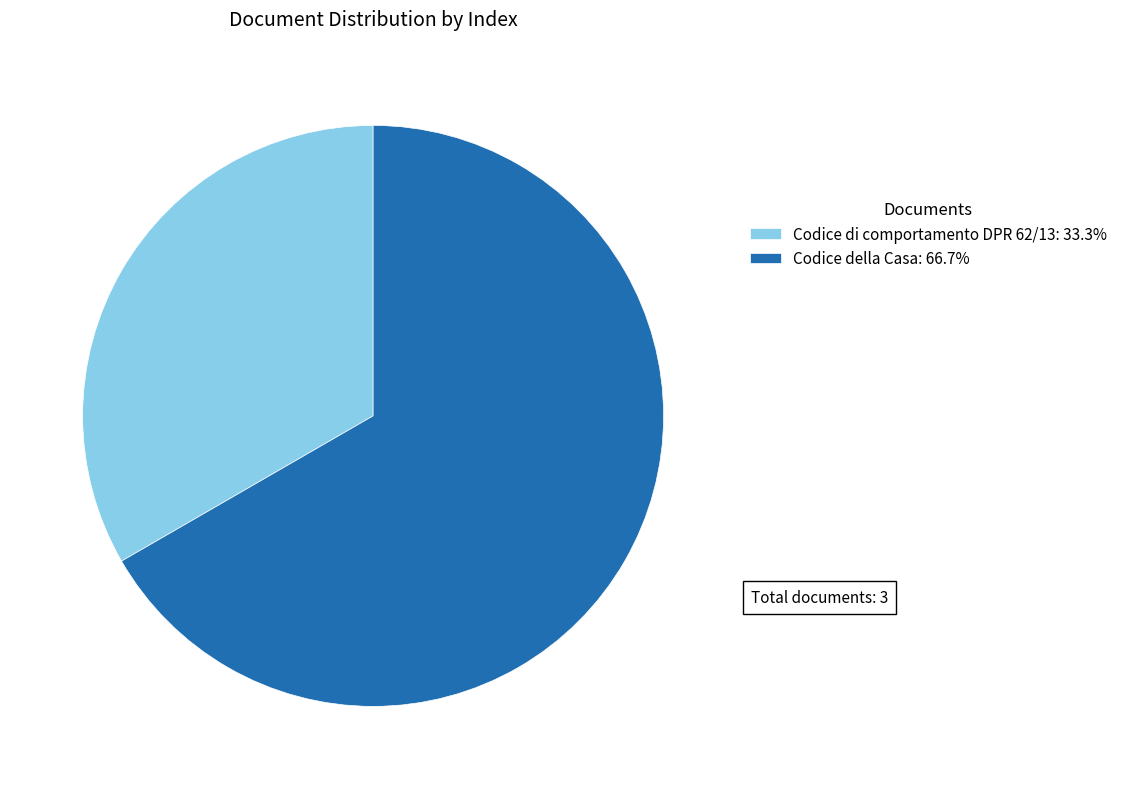

True or false: Codice della Casa accounts for 67% of the total.

True